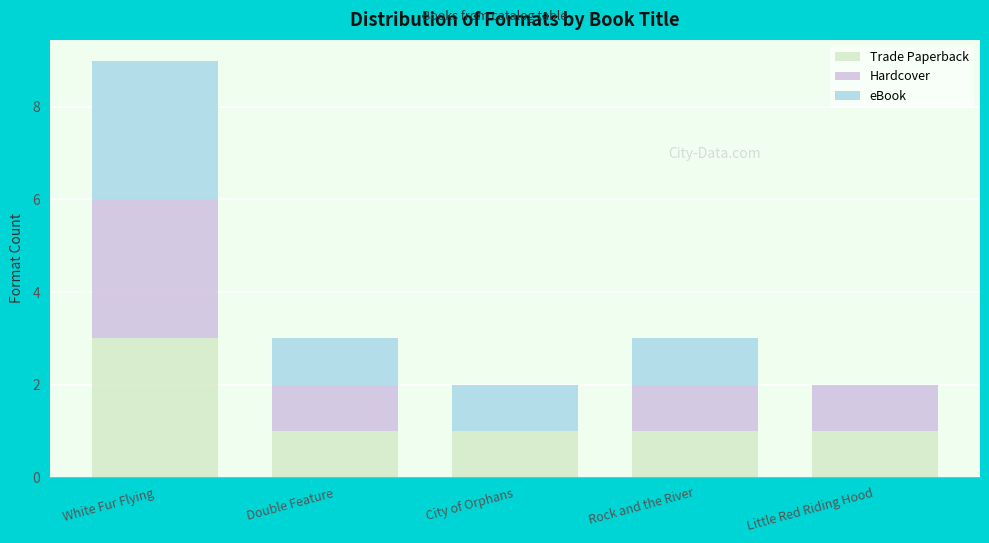

Is it true that Trade Paperback equals 0 at Rock and the River?

False